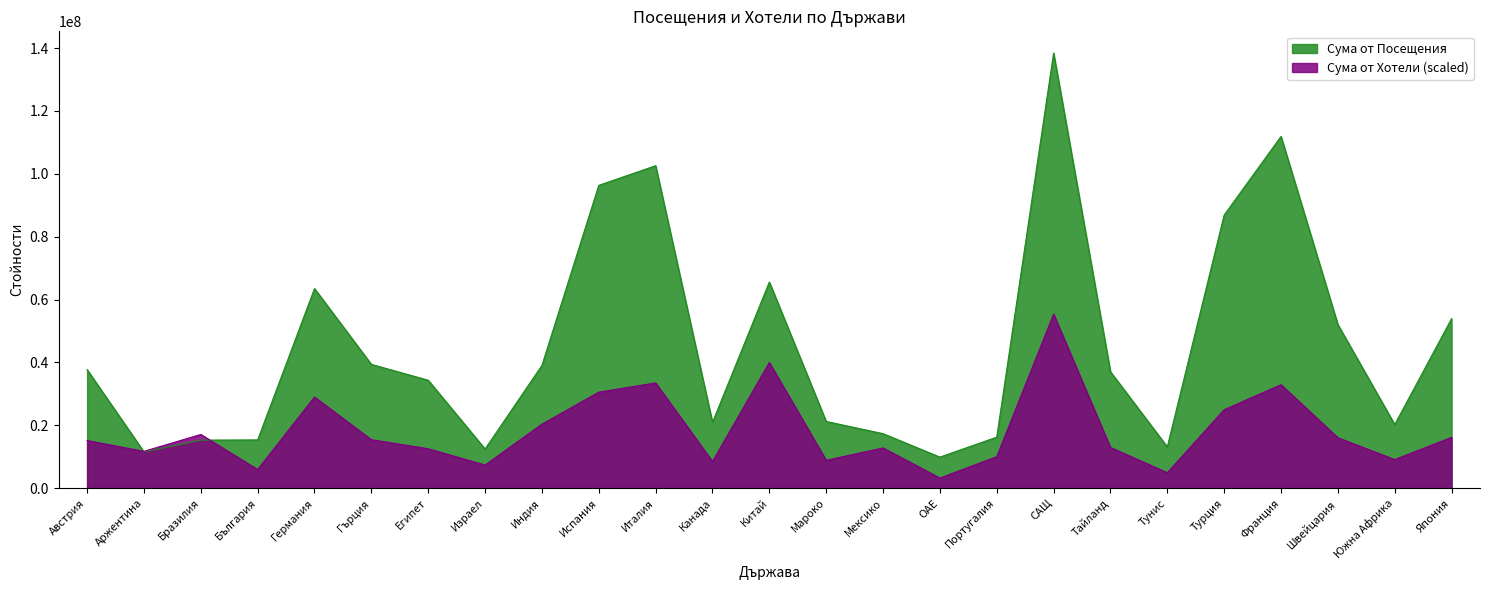

The value of Сума от Посещения at Тунис is 13136579.0. True or false?

True